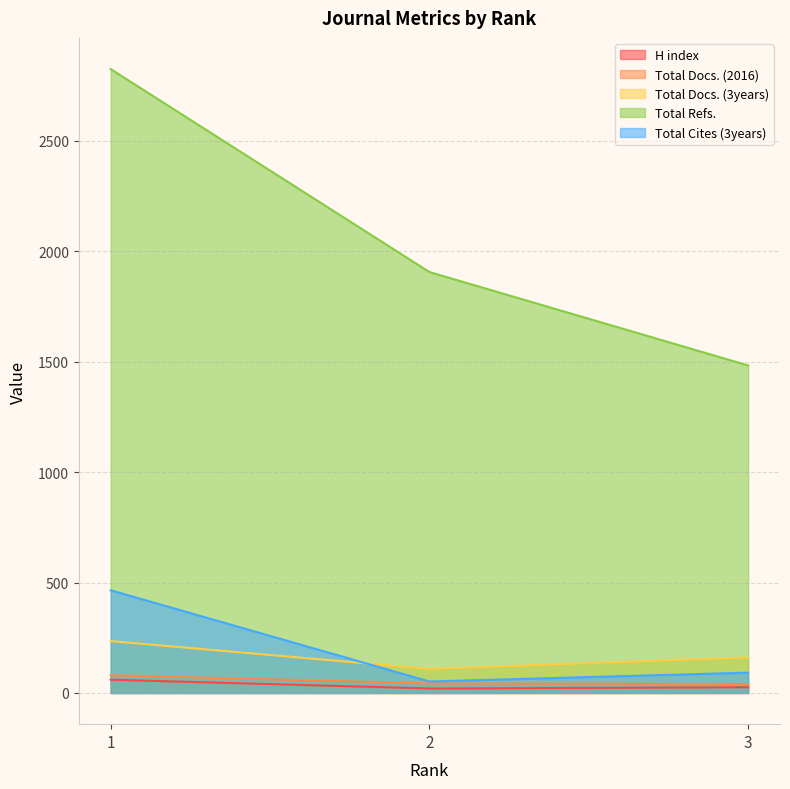

What is the smallest value displayed?

20.0